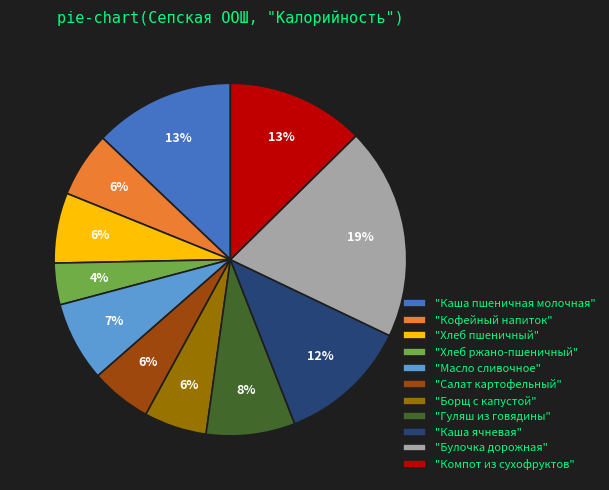

What percentage is the "Борщ с капустой" slice, to the nearest percent?

6%